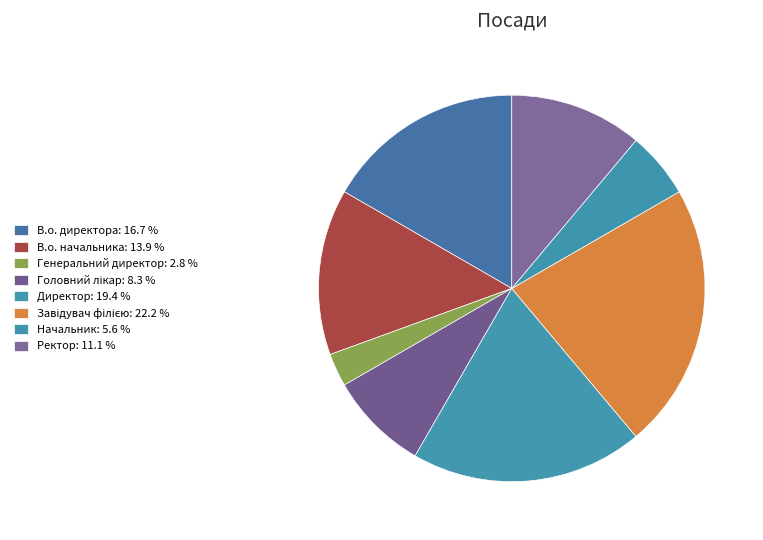

What is the change in value from В.о. начальника to Начальник?

-3